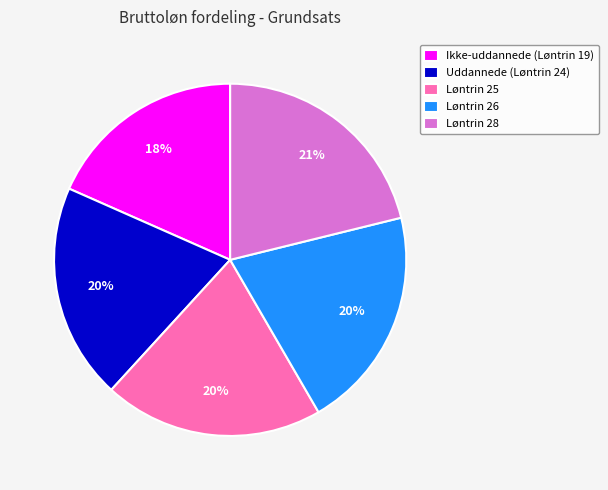

Does Løntrin 26 account for over 50% of the chart?

No